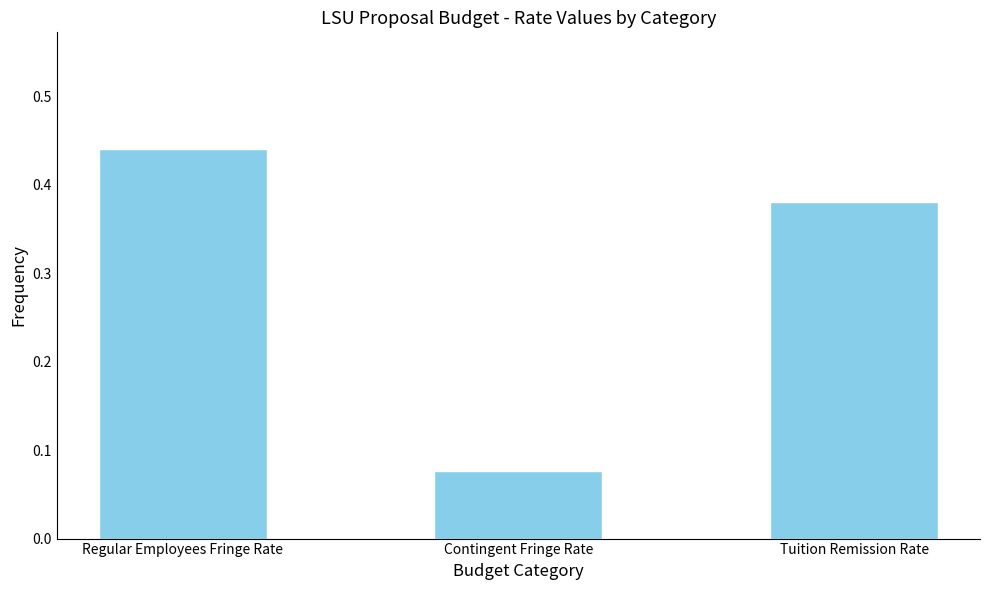

What is the change in value from Regular Employees Fringe Rate to Contingent Fringe Rate?

-0.4